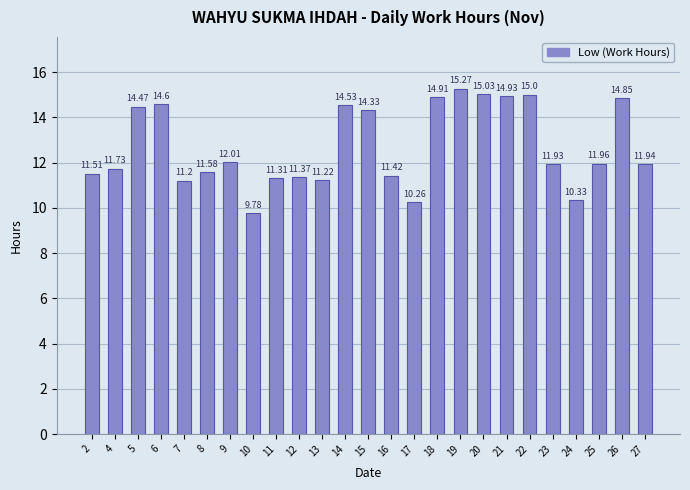

Which has a higher value, 9 or 27?

9